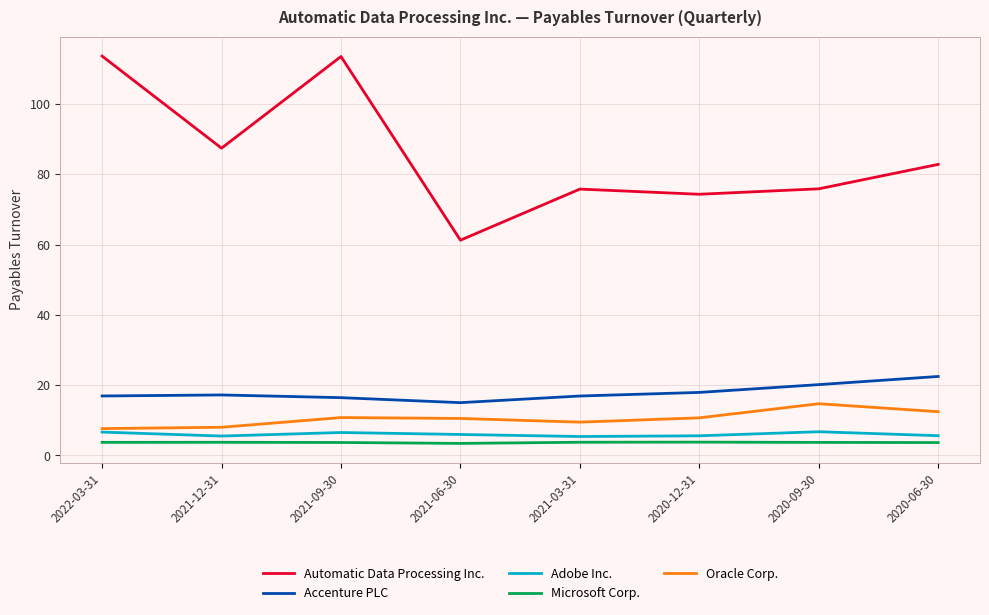

What is the spread (max minus min) of values at 2020-09-30?

72.1